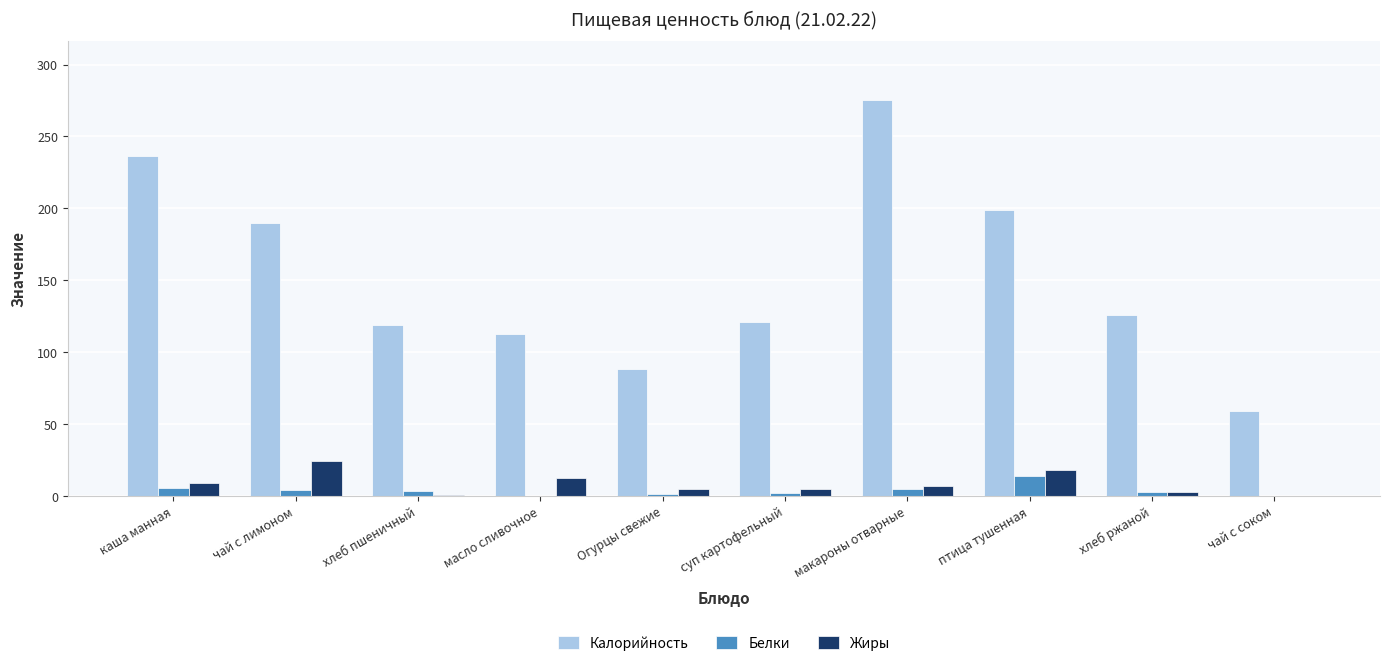

The value of Белки at хлеб ржаной is 2.8. True or false?

True